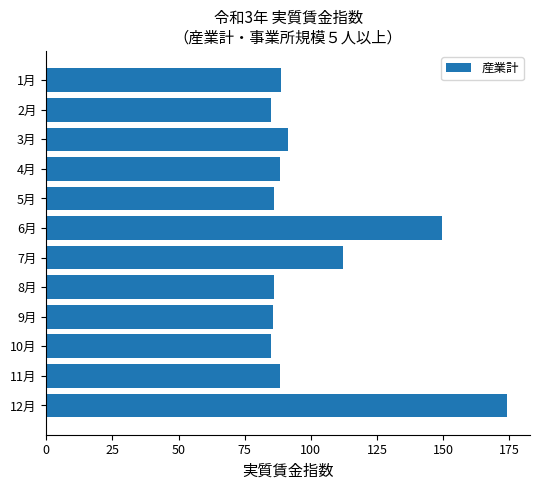

Where is the data nearest to the value 129?

7月